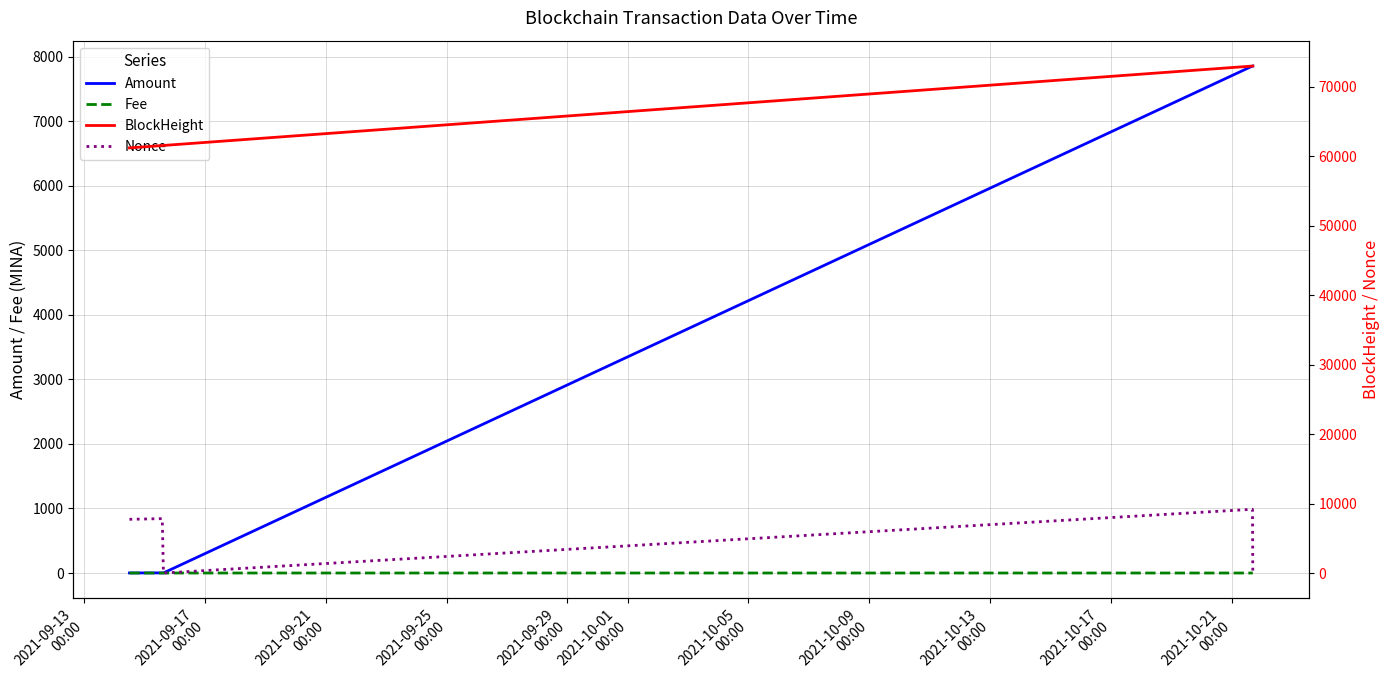

What is the highest value of the Amount series?

7857.1